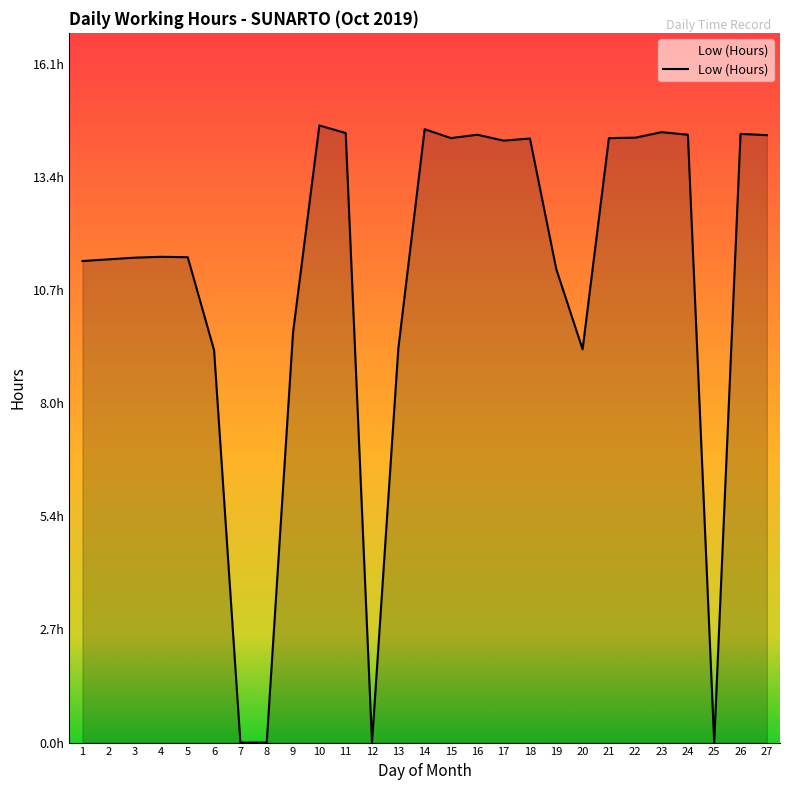

At which category does the data reach its first local peak?

4